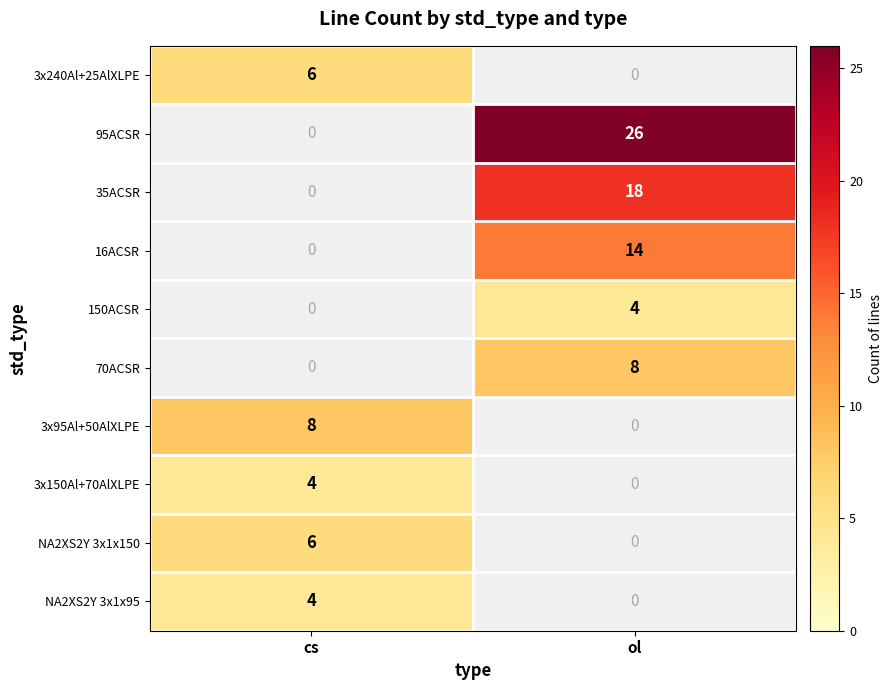

The 70ACSR series shows 5 at ol. True or false?

False